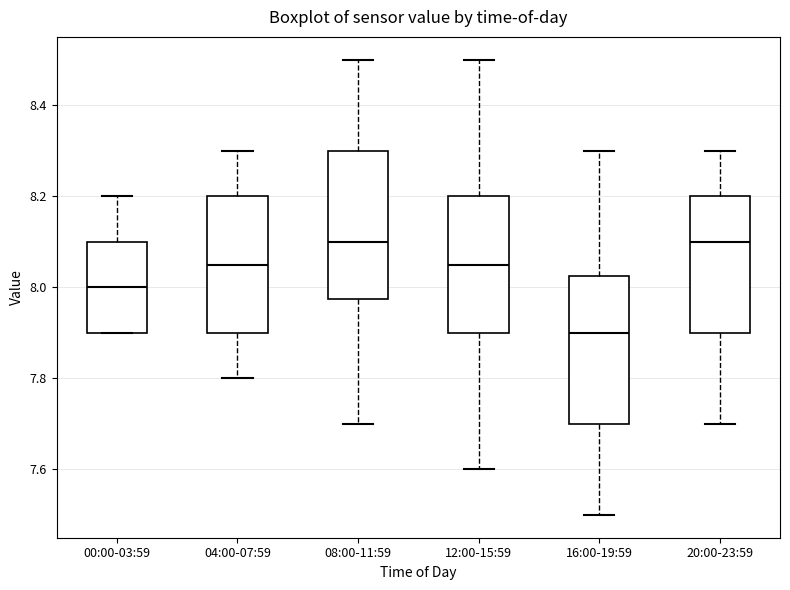

Where does the upper whisker of the box for 16:00-19:59 end on the y-axis? The values are not printed on the chart, so give them approximately, as read against the axis.

8.30